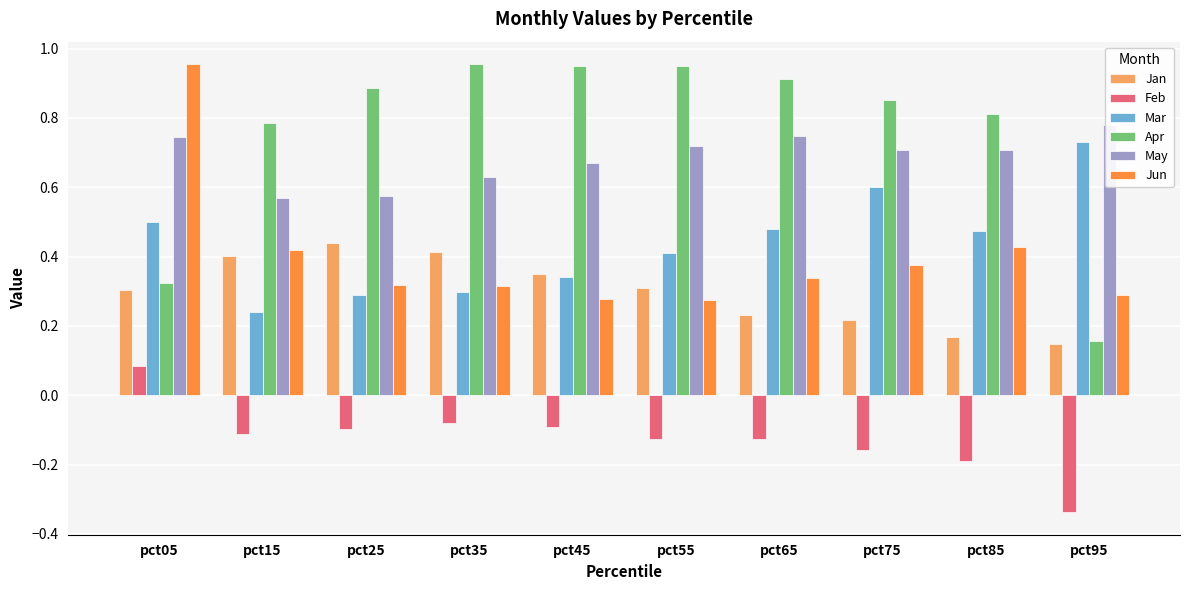

What are all the series names shown in the legend?

Jan, Feb, Mar, Apr, May, Jun